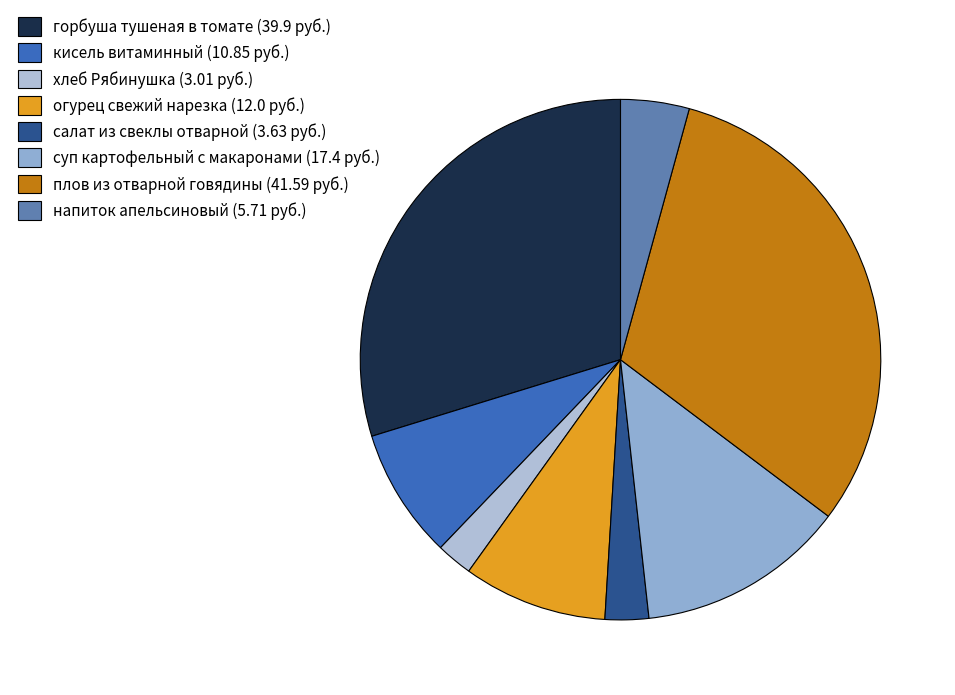

To the nearest percent, what portion does плов из отварной говядины represent?

31%